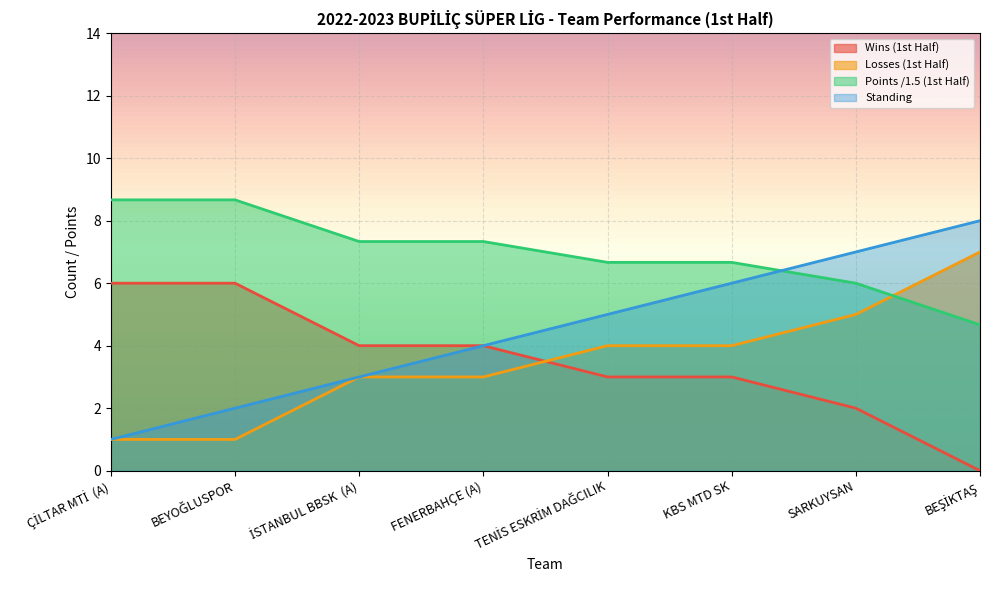

Which category has the highest value in the Standing series?

BEŞİKTAŞ